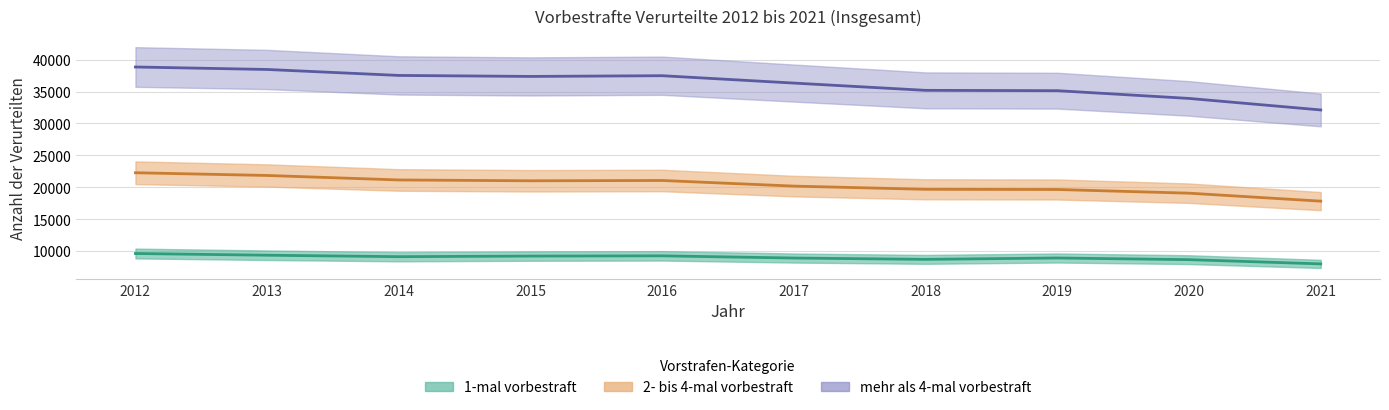

What is the difference between the maximum and minimum values in the mehr als 4-mal vorbestraft series?

6738